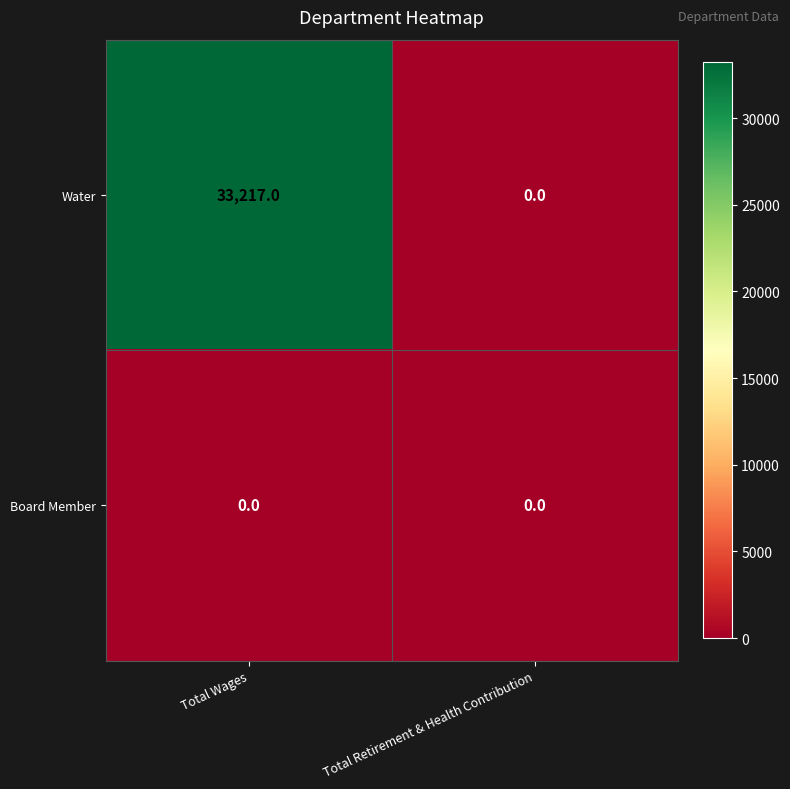

Which category has the highest value across all series?

Total Wages